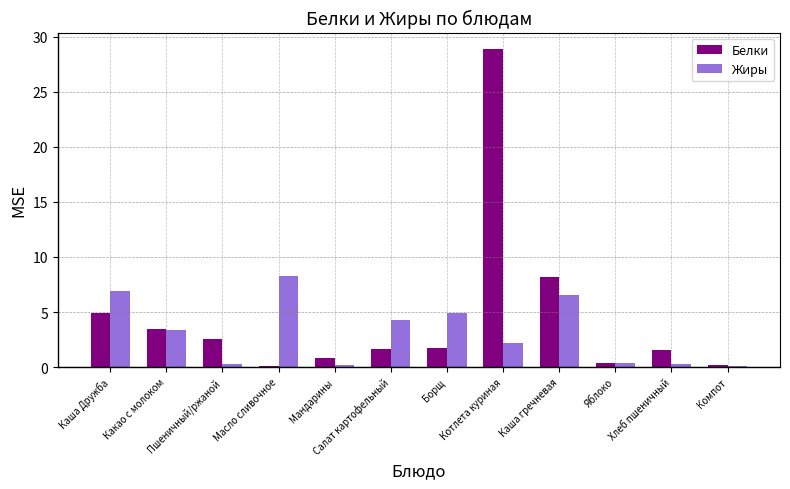

At which category is the sum across all series the highest?

Котлета куриная